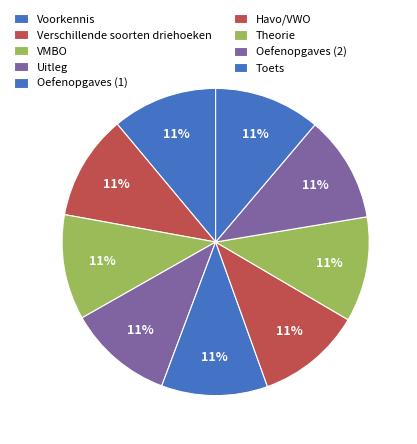

Approximately how many times larger is the value at Voorkennis compared to Havo/VWO?

1.0